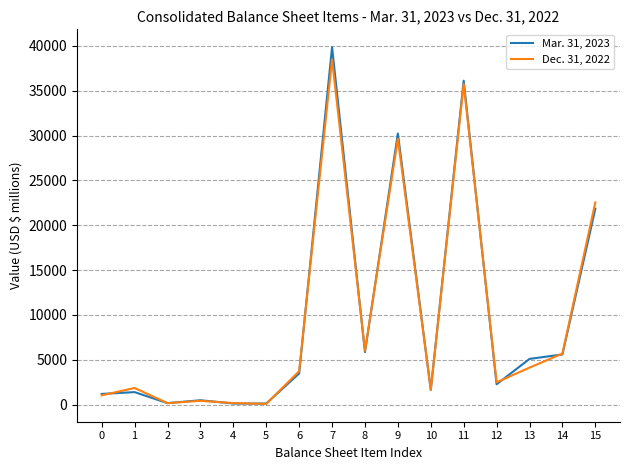

Where is Mar. 31, 2023 nearest to the value 19983?

15